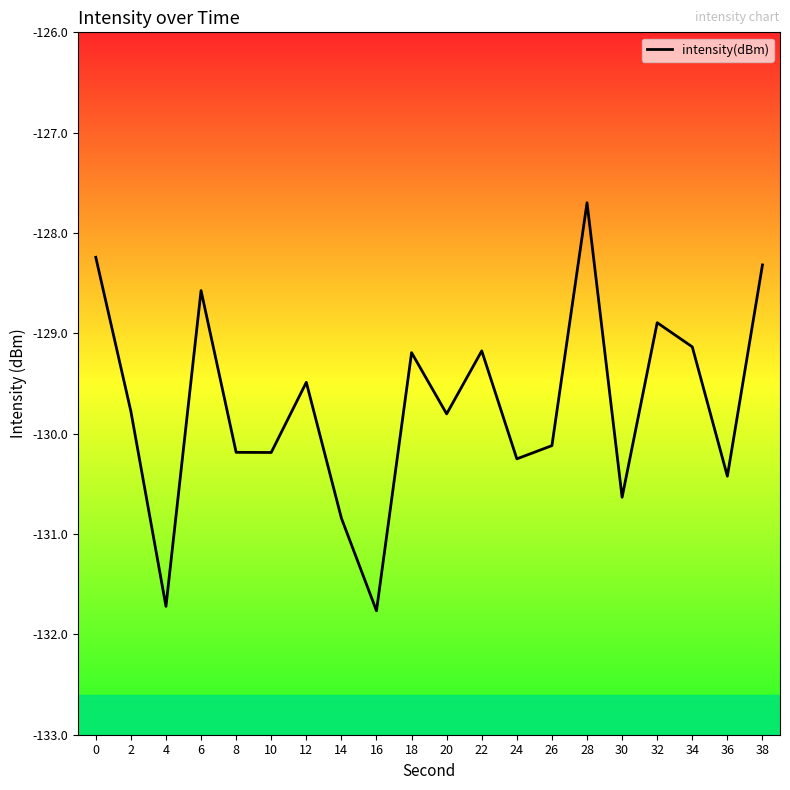

Read the value at 4.

-131.7